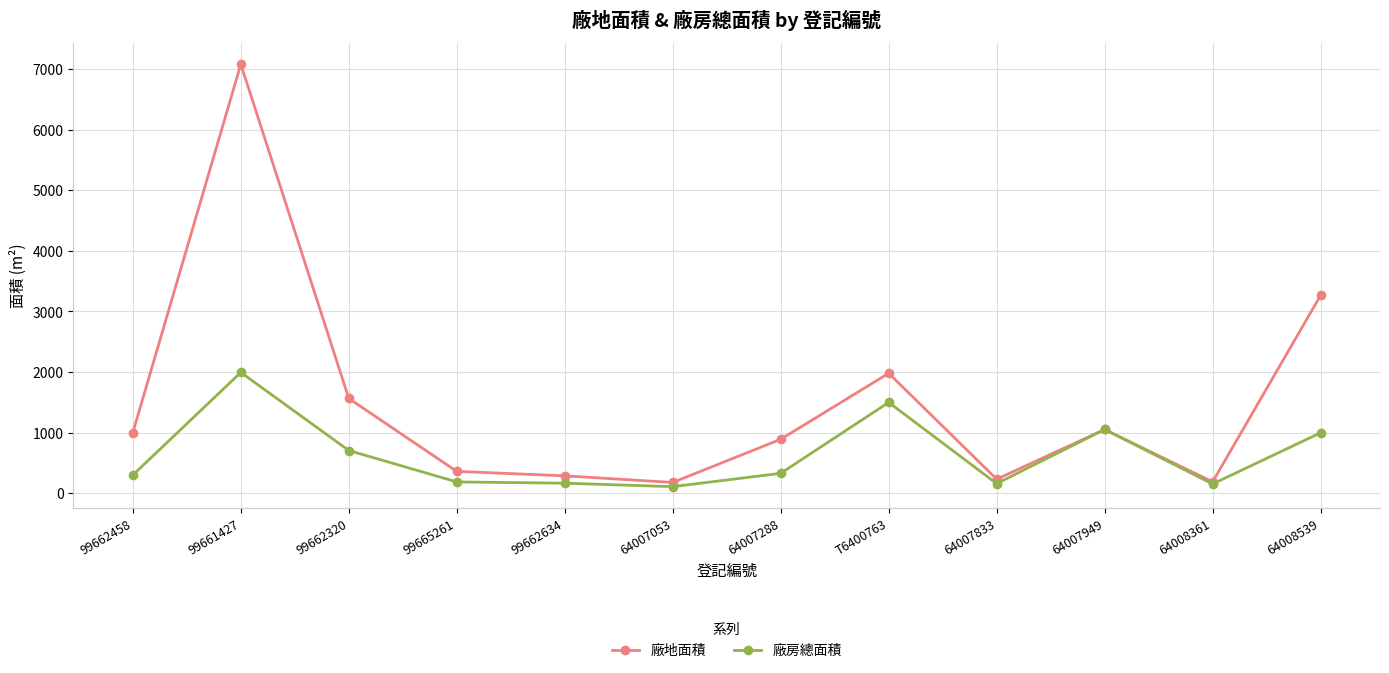

At which category is the sum across all series the highest?

99661427